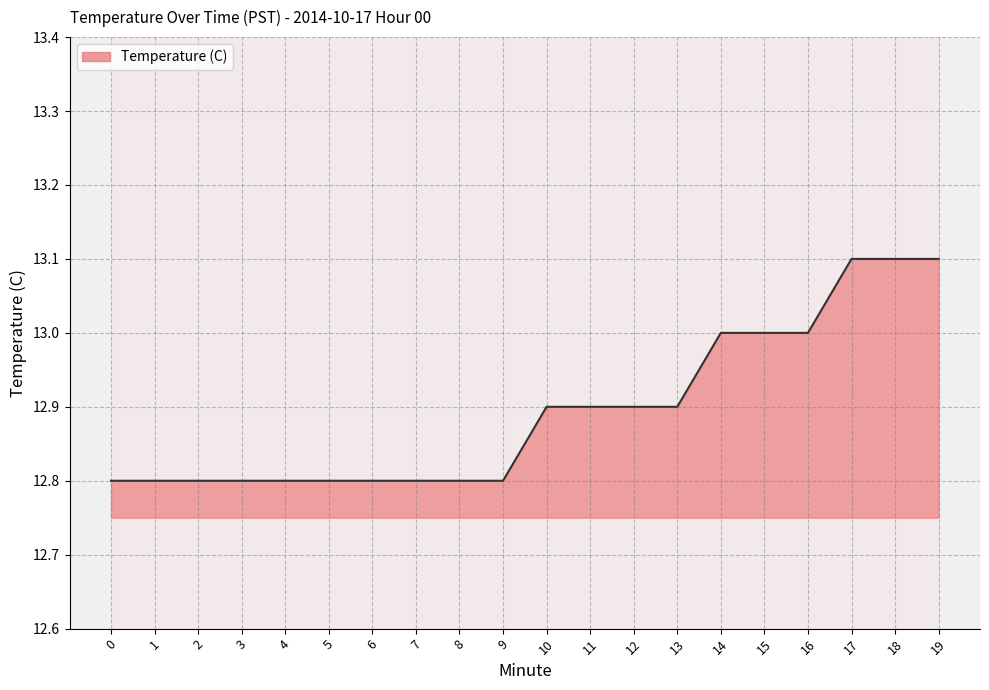

The value at 10 is 12.9. True or false?

True